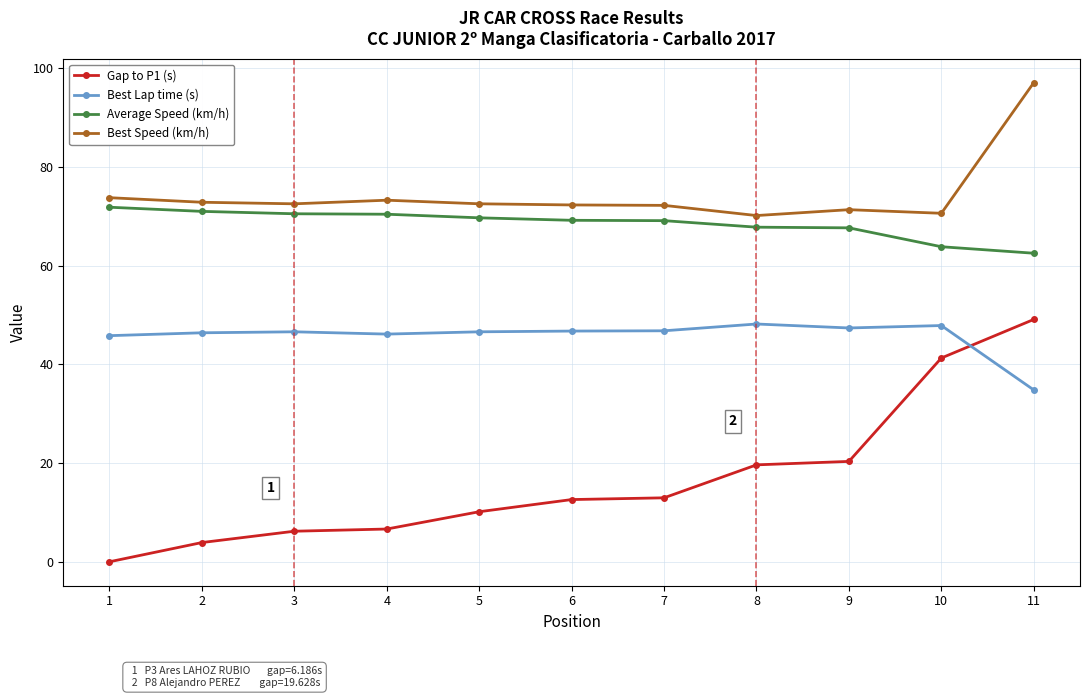

What is the average value of the Average Speed (km/h) series?

68.5